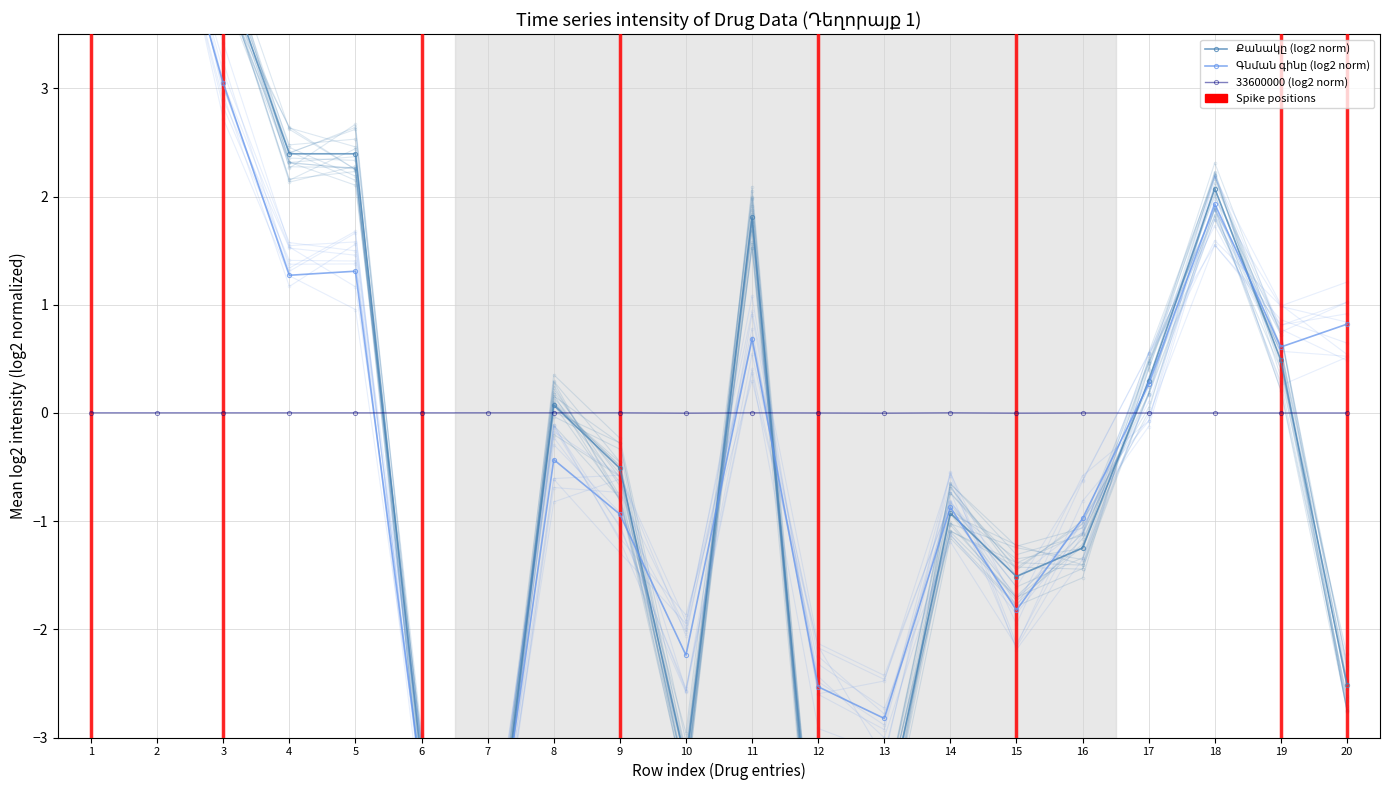

Where do Գնման գինը (log2 norm) and Քանակը (log2 norm) first cross each other?

6 and 7